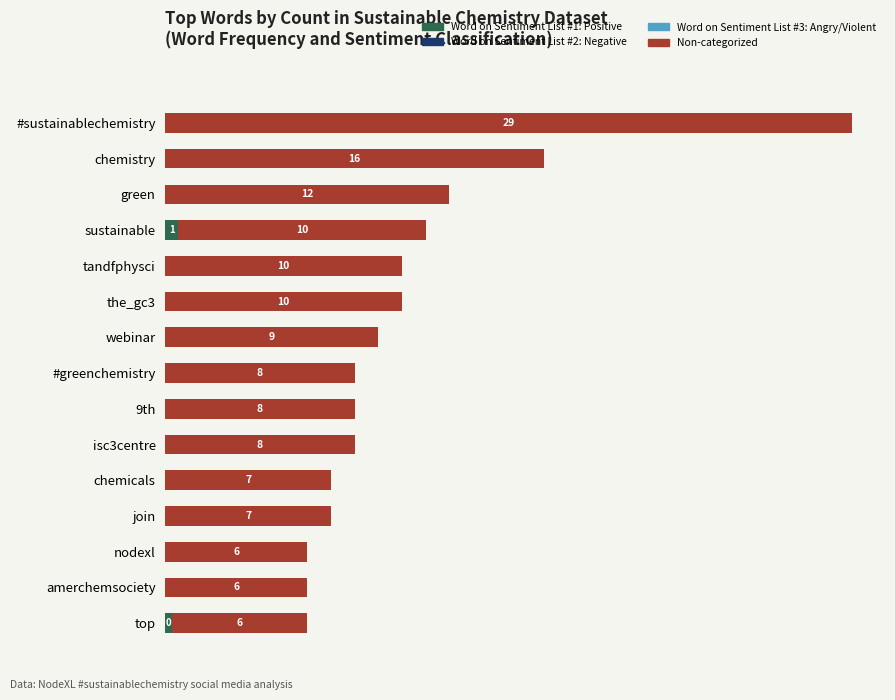

At which label does Word on Sentiment List #1: Positive reach its peak?

sustainable